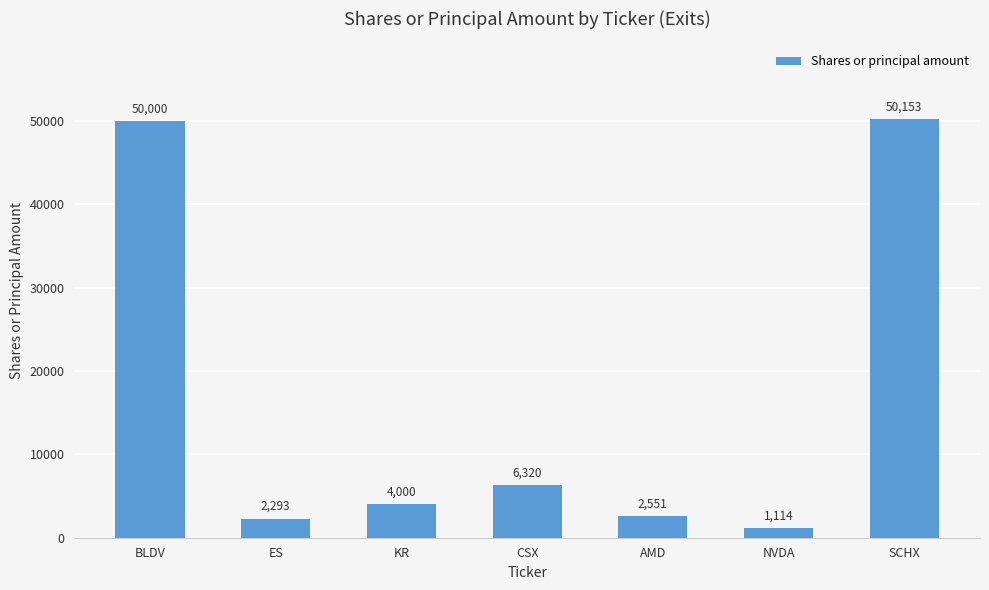

What is the change in value from BLDV to KR?

-46000